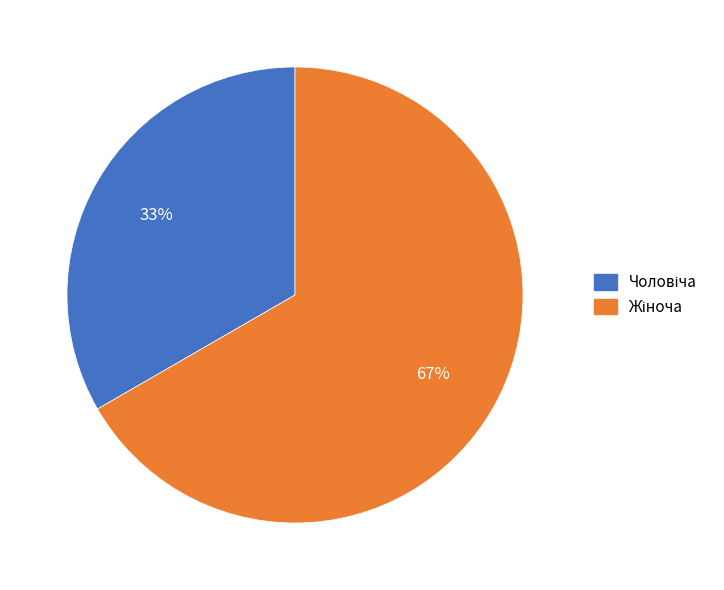

To the nearest percent, what is the average slice percentage?

50%